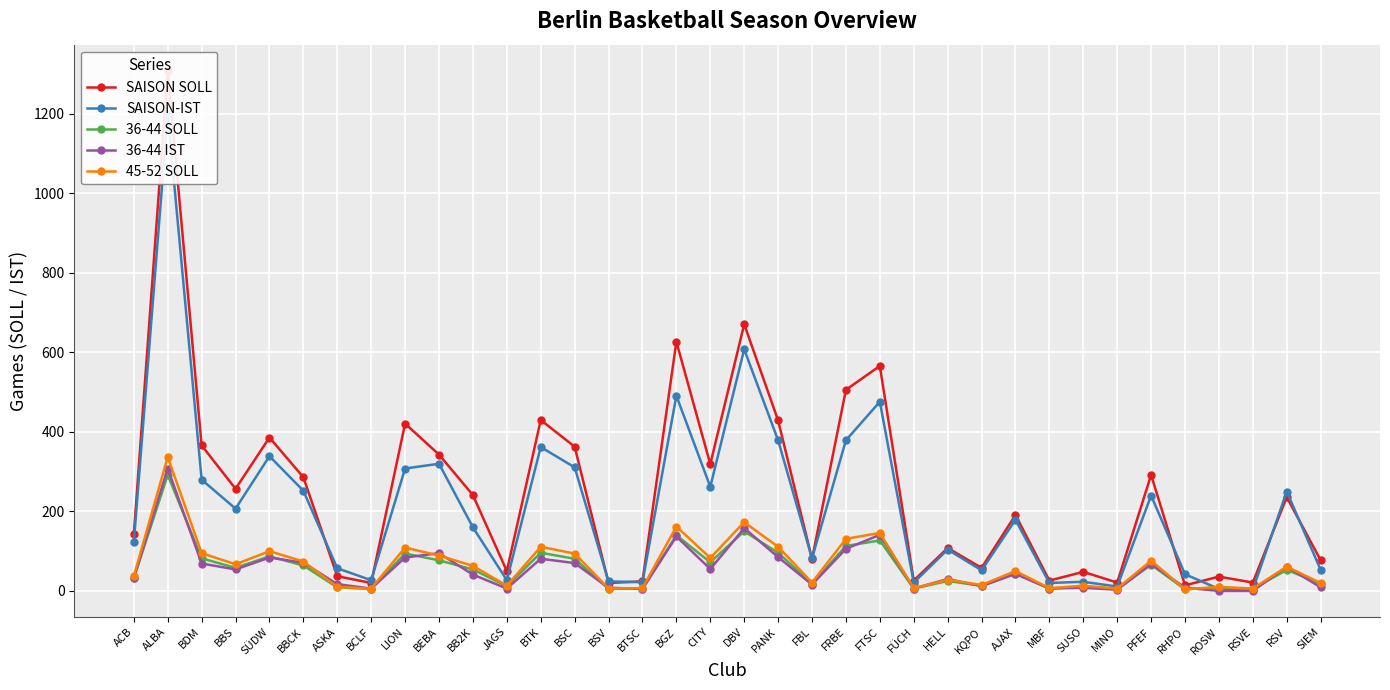

What is the difference between the 36-44 SOLL values at JAGS and BGZ?

128